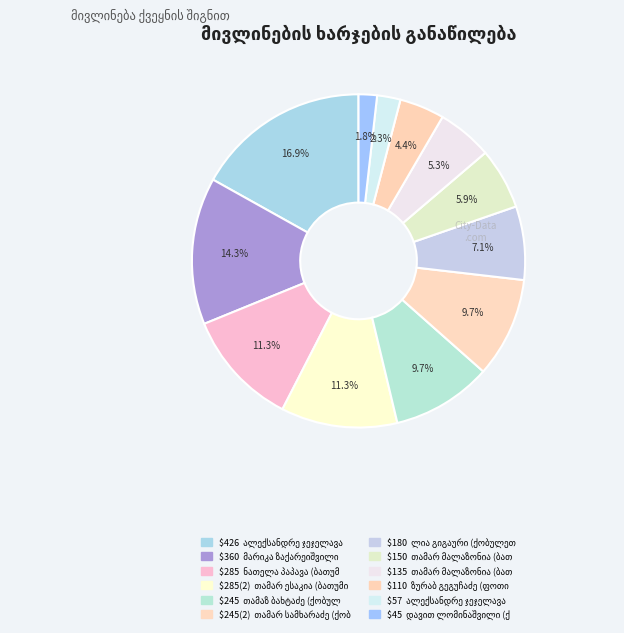

Count the number of slices in the pie.

12